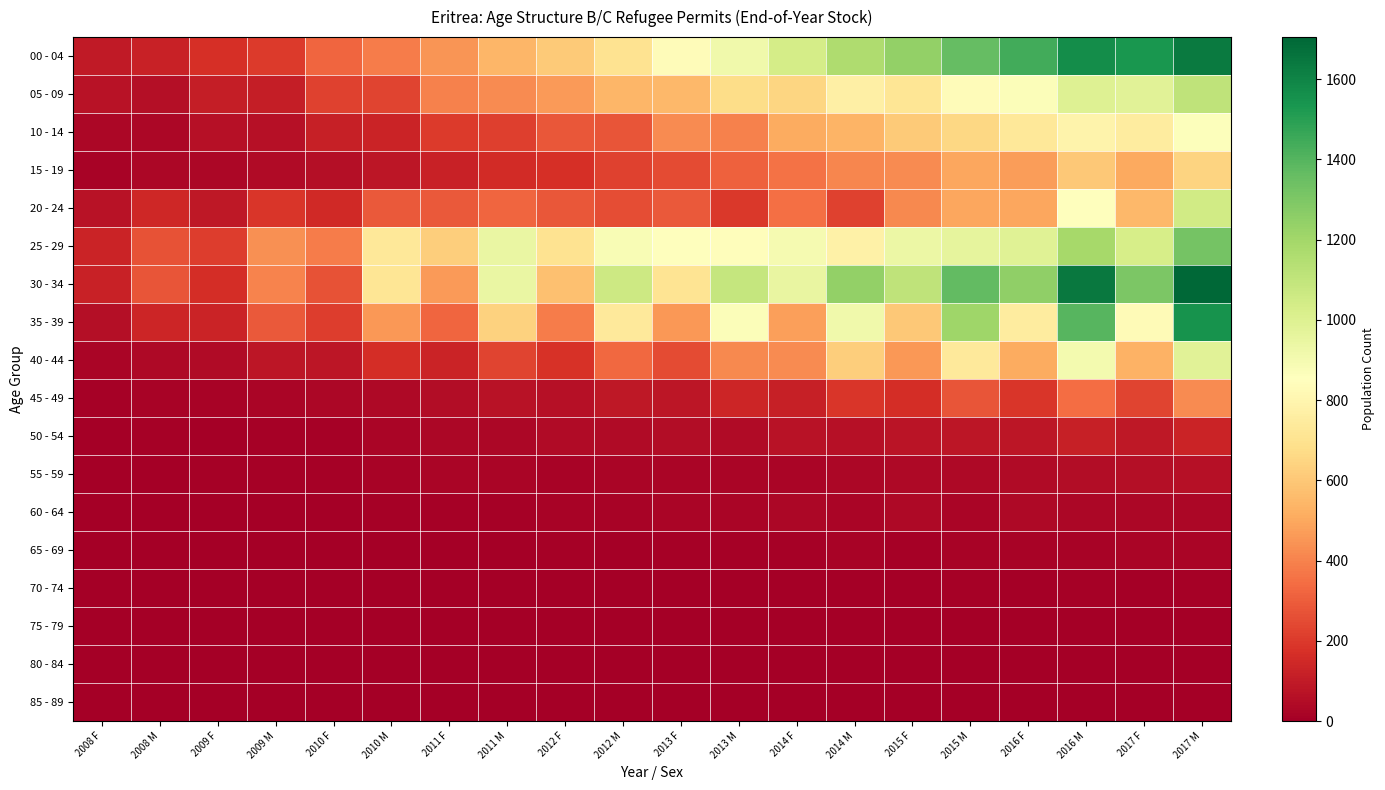

Reading left to right, what are all the values shown in this chart?

00 - 04: 2008 F=97	2008 M=122	2009 F=169	2009 M=202	2010 F=325	2010 M=386	2011 F=447	2011 M=546	2012 F=607	2012 M=700	2013 F=835	2013 M=916	2014 F=1033	2014 M=1162	2015 F=1240	2015 M=1363	2016 F=1441	2016 M=1569	2017 F=1537	2017 M=1636
05 - 09: 2008 F=67	2008 M=54	2009 F=111	2009 M=108	2010 F=224	2010 M=233	2011 F=394	2011 M=423	2012 F=461	2012 M=544	2013 F=552	2013 M=674	2014 F=651	2014 M=772	2015 F=716	2015 M=839	2016 F=866	2016 M=994	2017 F=985	2017 M=1109
10 - 14: 2008 F=33	2008 M=30	2009 F=60	2009 M=64	2010 F=119	2010 M=131	2011 F=204	2011 M=215	2012 F=281	2012 M=275	2013 F=420	2013 M=395	2014 F=511	2014 M=533	2015 F=608	2015 M=658	2016 F=726	2016 M=790	2017 F=752	2017 M=863
15 - 19: 2008 F=16	2008 M=33	2009 F=30	2009 M=46	2010 F=55	2010 M=84	2011 F=126	2011 M=159	2012 F=168	2012 M=223	2013 F=253	2013 M=307	2014 F=356	2014 M=407	2015 F=423	2015 M=494	2016 F=471	2016 M=602	2017 F=506	2017 M=640
20 - 24: 2008 F=71	2008 M=141	2009 F=88	2009 M=187	2010 F=152	2010 M=291	2011 F=288	2011 M=323	2012 F=285	2012 M=255	2013 F=293	2013 M=195	2014 F=350	2014 M=226	2015 F=418	2015 M=498	2016 F=496	2016 M=859	2017 F=551	2017 M=1050
25 - 29: 2008 F=129	2008 M=271	2009 F=212	2009 M=434	2010 F=382	2010 M=727	2011 F=625	2011 M=942	2012 F=703	2012 M=881	2013 F=852	2013 M=843	2014 F=899	2014 M=775	2015 F=935	2015 M=963	2016 F=990	2016 M=1192	2017 F=1026	2017 M=1322
30 - 34: 2008 F=122	2008 M=274	2009 F=162	2009 M=400	2010 F=267	2010 M=714	2011 F=460	2011 M=944	2012 F=574	2012 M=1064	2013 F=707	2013 M=1090	2014 F=950	2014 M=1241	2015 F=1108	2015 M=1368	2016 F=1250	2016 M=1640	2017 F=1303	2017 M=1705
35 - 39: 2008 F=57	2008 M=136	2009 F=128	2009 M=291	2010 F=207	2010 M=458	2011 F=325	2011 M=635	2012 F=382	2012 M=734	2013 F=457	2013 M=867	2014 F=477	2014 M=917	2015 F=604	2015 M=1210	2016 F=748	2016 M=1396	2017 F=829	2017 M=1547
40 - 44: 2008 F=22	2008 M=39	2009 F=44	2009 M=82	2010 F=82	2010 M=163	2011 F=127	2011 M=228	2012 F=178	2012 M=329	2013 F=249	2013 M=415	2014 F=423	2014 M=625	2015 F=458	2015 M=737	2016 F=508	2016 M=902	2017 F=530	2017 M=981
45 - 49: 2008 F=10	2008 M=14	2009 F=15	2009 M=23	2010 F=27	2010 M=36	2011 F=48	2011 M=70	2012 F=65	2012 M=93	2013 F=84	2013 M=134	2014 F=115	2014 M=192	2015 F=166	2015 M=275	2016 F=187	2016 M=345	2017 F=233	2017 M=422
50 - 54: 2008 F=5	2008 M=11	2009 F=5	2009 M=12	2010 F=12	2010 M=20	2011 F=28	2011 M=28	2012 F=45	2012 M=42	2013 F=48	2013 M=42	2014 F=67	2014 M=62	2015 F=74	2015 M=86	2016 F=84	2016 M=114	2017 F=89	2017 M=127
55 - 59: 2008 F=2	2008 M=5	2009 F=7	2009 M=10	2010 F=11	2010 M=14	2011 F=22	2011 M=20	2012 F=18	2012 M=21	2013 F=25	2013 M=21	2014 F=25	2014 M=28	2015 F=36	2015 M=34	2016 F=45	2016 M=47	2017 F=56	2017 M=61
60 - 64: 2008 F=1	2008 M=1	2009 F=1	2009 M=1	2010 F=5	2010 M=7	2011 F=11	2011 M=12	2012 F=18	2012 M=17	2013 F=22	2013 M=22	2014 F=32	2014 M=25	2015 F=34	2015 M=23	2016 F=37	2016 M=30	2017 F=28	2017 M=32
65 - 69: 2008 F=0	2008 M=1	2009 F=0	2009 M=0	2010 F=0	2010 M=2	2011 F=1	2011 M=4	2012 F=7	2012 M=6	2013 F=9	2013 M=11	2014 F=9	2014 M=15	2015 F=12	2015 M=18	2016 F=15	2016 M=18	2017 F=25	2017 M=20
70 - 74: 2008 F=0	2008 M=0	2009 F=0	2009 M=2	2010 F=0	2010 M=3	2011 F=0	2011 M=4	2012 F=0	2012 M=6	2013 F=1	2013 M=5	2014 F=2	2014 M=6	2015 F=2	2015 M=8	2016 F=3	2016 M=9	2017 F=6	2017 M=11
75 - 79: 2008 F=0	2008 M=0	2009 F=0	2009 M=0	2010 F=0	2010 M=0	2011 F=0	2011 M=0	2012 F=0	2012 M=1	2013 F=0	2013 M=2	2014 F=0	2014 M=3	2015 F=0	2015 M=4	2016 F=0	2016 M=5	2017 F=0	2017 M=5
80 - 84: 2008 F=0	2008 M=0	2009 F=0	2009 M=0	2010 F=0	2010 M=0	2011 F=0	2011 M=0	2012 F=1	2012 M=0	2013 F=1	2013 M=0	2014 F=0	2014 M=0	2015 F=0	2015 M=0	2016 F=0	2016 M=0	2017 F=0	2017 M=0
85 - 89: 2008 F=0	2008 M=0	2009 F=0	2009 M=0	2010 F=0	2010 M=0	2011 F=0	2011 M=0	2012 F=0	2012 M=1	2013 F=0	2013 M=1	2014 F=0	2014 M=0	2015 F=0	2015 M=0	2016 F=0	2016 M=0	2017 F=0	2017 M=0